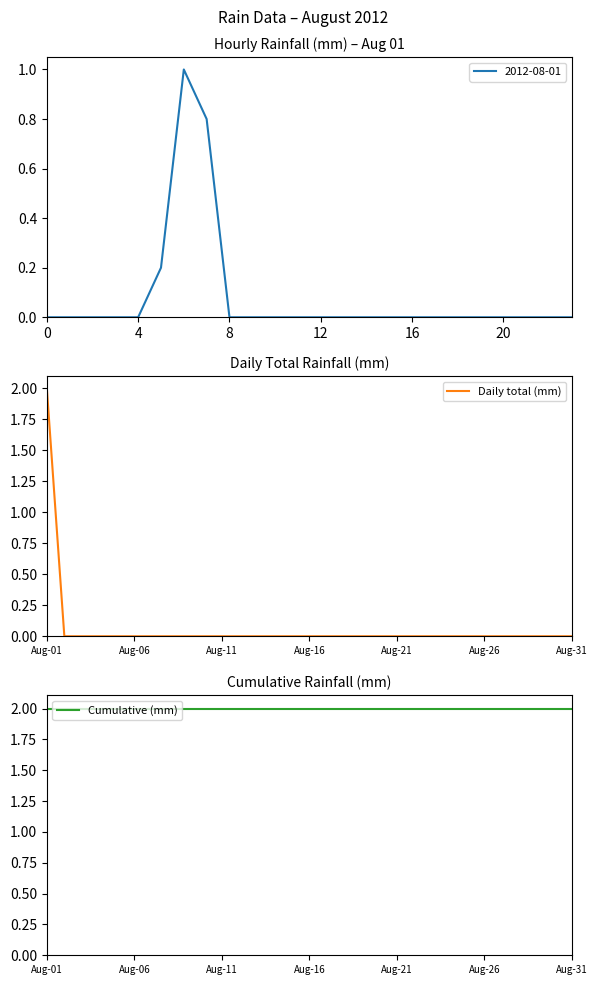

The Daily total (mm) series shows 1 at Aug-26. True or false?

False